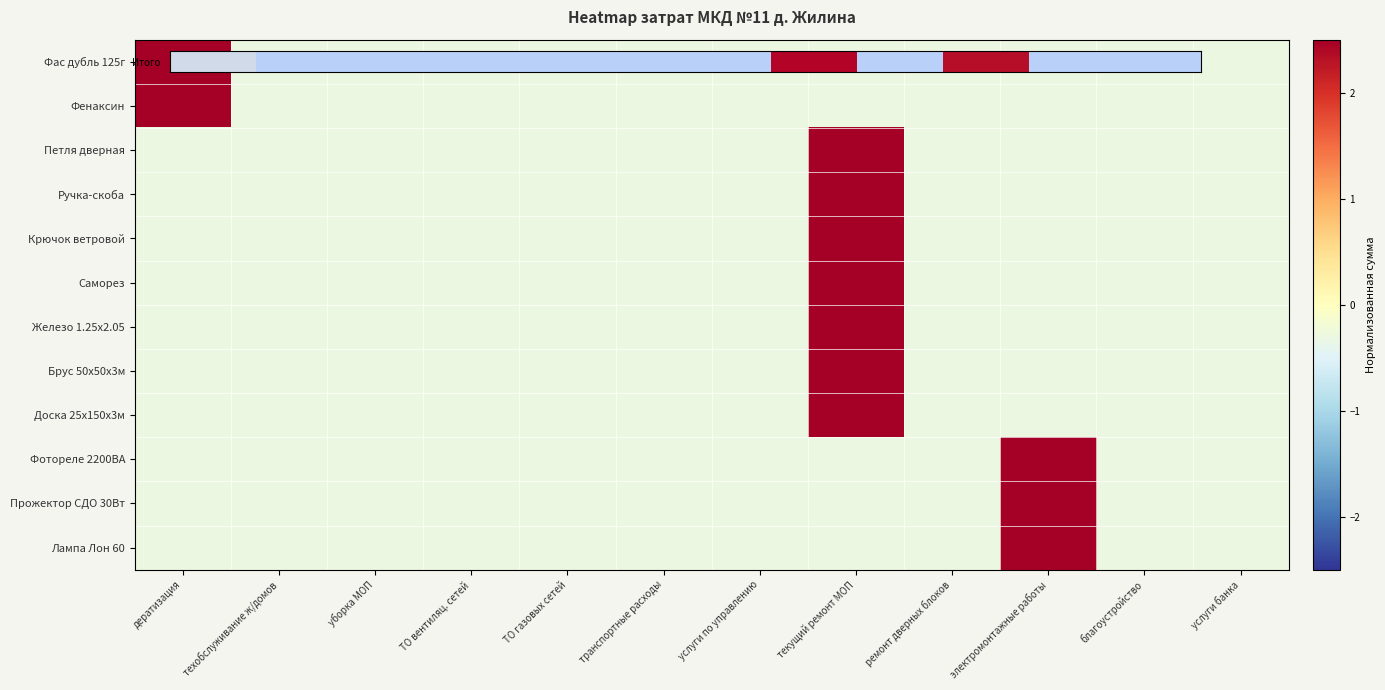

Which series has the largest total across all categories?

Фенаксин